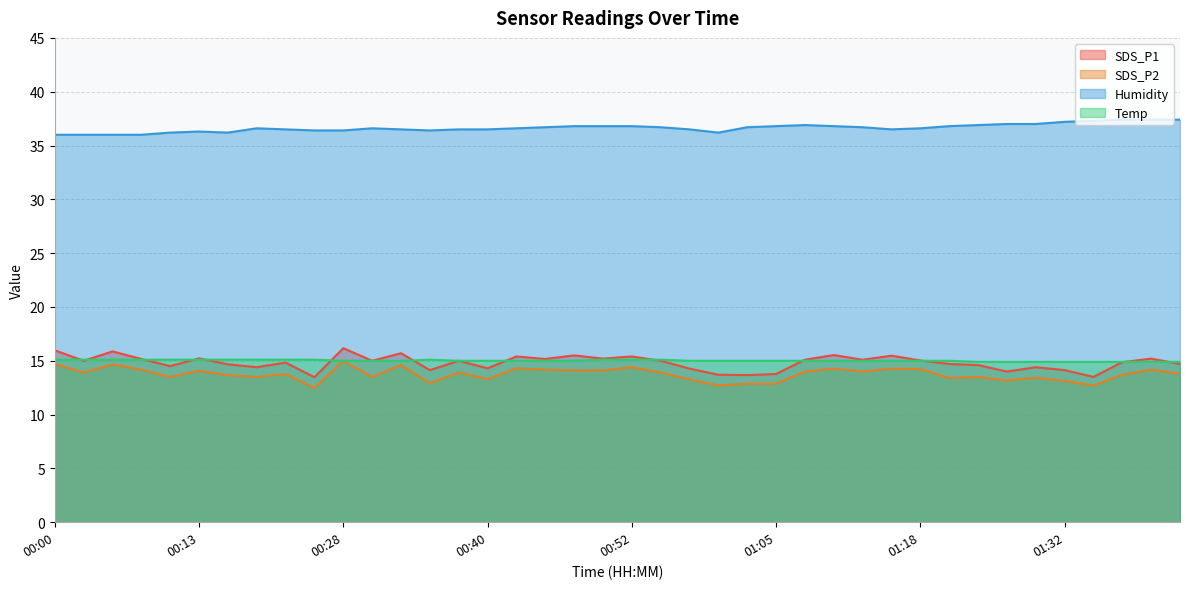

Reading left to right, list all the values displayed in this chart.

SDS_P1: 00:00=16.0	00:03=15.0	00:05=15.9	00:08=15.2	00:10=14.5	00:13=15.2	00:15=14.7	00:18=14.4	00:20=14.8	00:23=13.5	00:28=16.2	00:30=15.0	00:33=15.7	00:35=14.1	00:38=15.0	00:40=14.3	00:42=15.4	00:45=15.2	00:47=15.5	00:50=15.2	00:52=15.4	00:55=15.0	00:57=14.3	01:00=13.7	01:02=13.7	01:05=13.8	01:07=15.1	01:10=15.5	01:13=15.1	01:15=15.5	01:18=15.0	01:21=14.7	01:24=14.6	01:26=14.0	01:29=14.4	01:32=14.1	01:35=13.5	01:37=14.9	01:40=15.2	01:42=14.7
SDS_P2: 00:00=14.7	00:03=13.9	00:05=14.7	00:08=14.2	00:10=13.5	00:13=14.1	00:15=13.7	00:18=13.5	00:20=13.8	00:23=12.5	00:28=15.0	00:30=13.5	00:33=14.6	00:35=12.9	00:38=13.9	00:40=13.3	00:42=14.3	00:45=14.2	00:47=14.1	00:50=14.1	00:52=14.4	00:55=13.9	00:57=13.3	01:00=12.7	01:02=12.9	01:05=12.9	01:07=14.0	01:10=14.3	01:13=14.0	01:15=14.3	01:18=14.2	01:21=13.4	01:24=13.5	01:26=13.2	01:29=13.4	01:32=13.1	01:35=12.7	01:37=13.7	01:40=14.2	01:42=13.8
Humidity: 00:00=36.0	00:03=36.0	00:05=36.0	00:08=36.0	00:10=36.2	00:13=36.3	00:15=36.2	00:18=36.6	00:20=36.5	00:23=36.4	00:28=36.4	00:30=36.6	00:33=36.5	00:35=36.4	00:38=36.5	00:40=36.5	00:42=36.6	00:45=36.7	00:47=36.8	00:50=36.8	00:52=36.8	00:55=36.7	00:57=36.5	01:00=36.2	01:02=36.7	01:05=36.8	01:07=36.9	01:10=36.8	01:13=36.7	01:15=36.5	01:18=36.6	01:21=36.8	01:24=36.9	01:26=37.0	01:29=37.0	01:32=37.2	01:35=37.3	01:37=37.4	01:40=37.4	01:42=37.4
Temp: 00:00=15.1	00:03=15.1	00:05=15.1	00:08=15.1	00:10=15.1	00:13=15.1	00:15=15.1	00:18=15.1	00:20=15.1	00:23=15.1	00:28=15.0	00:30=15.0	00:33=15.0	00:35=15.1	00:38=15.0	00:40=15.0	00:42=15.0	00:45=15.0	00:47=15.0	00:50=15.1	00:52=15.1	00:55=15.1	00:57=15.0	01:00=15.0	01:02=15.0	01:05=15.0	01:07=15.0	01:10=15.0	01:13=15.0	01:15=15.0	01:18=15.0	01:21=15.0	01:24=14.9	01:26=14.9	01:29=14.9	01:32=14.9	01:35=14.9	01:37=14.9	01:40=14.9	01:42=14.9